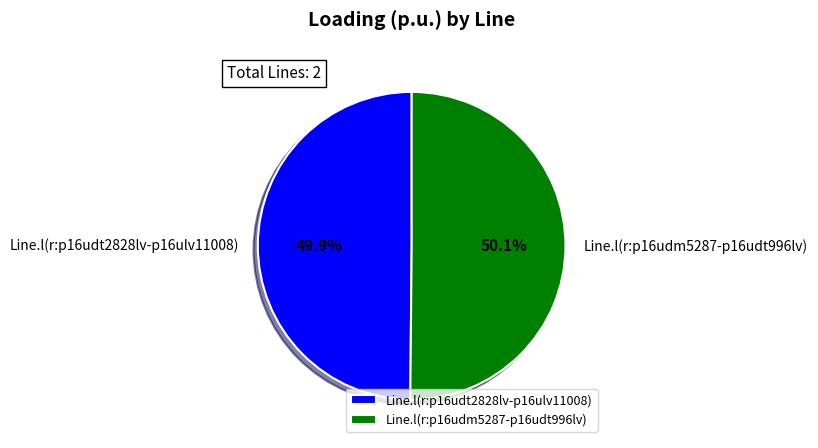

How many segments does this pie chart have?

2